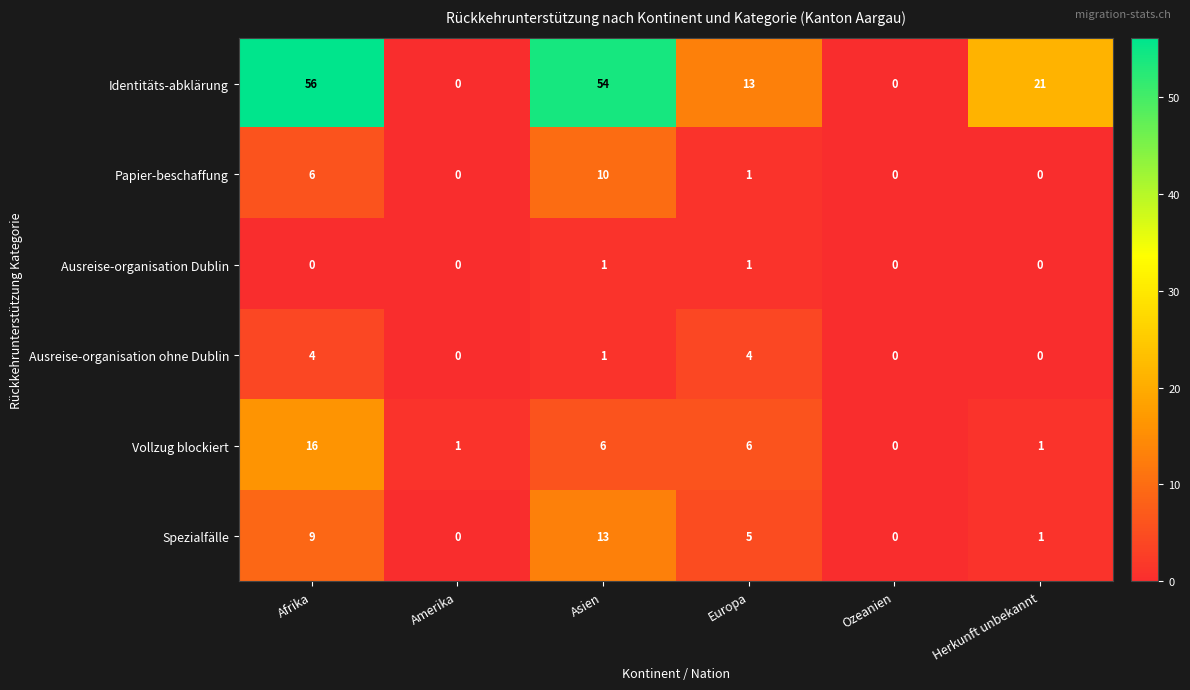

Which series has the largest range (max minus min)?

Identitäts-abklärung